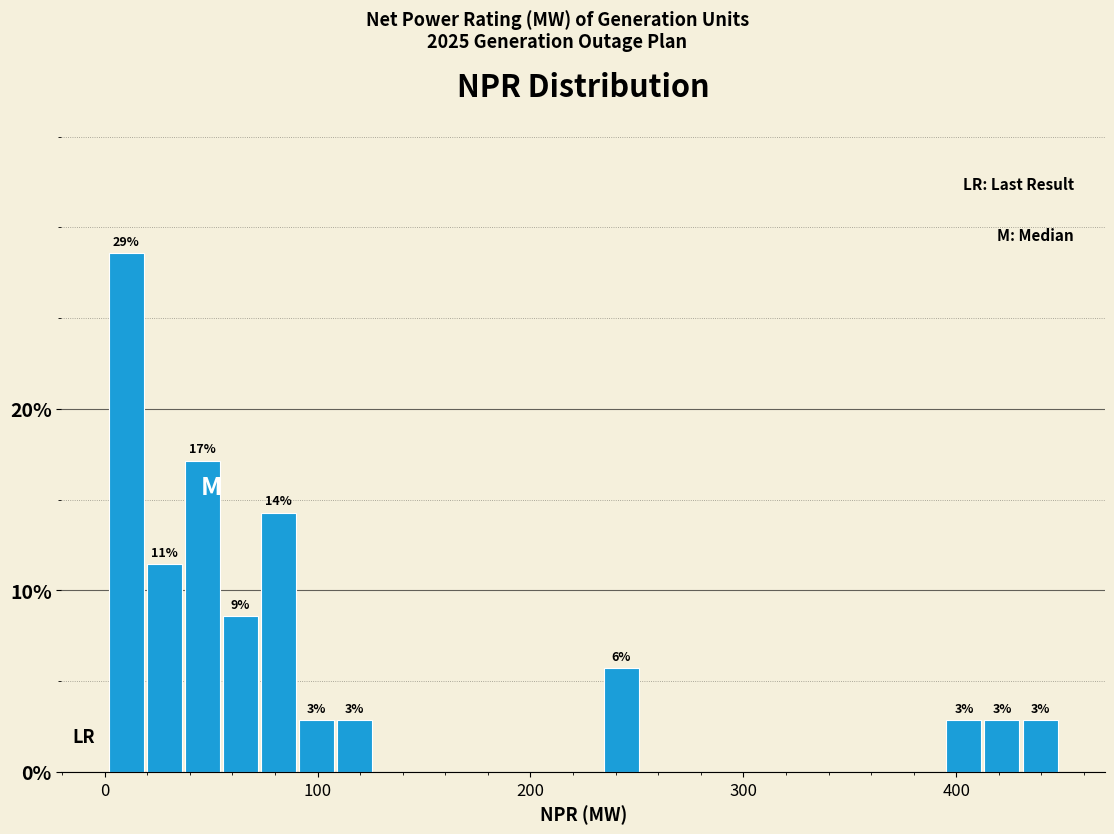

Read against the x-axis, roughly where is the centre of the tallest bar?

10